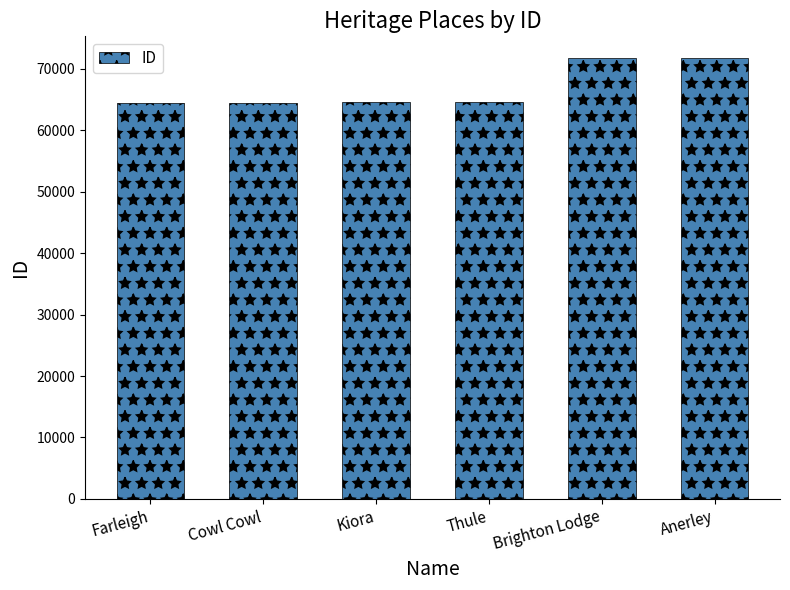

True or false: the data shows 46103 at Anerley.

False